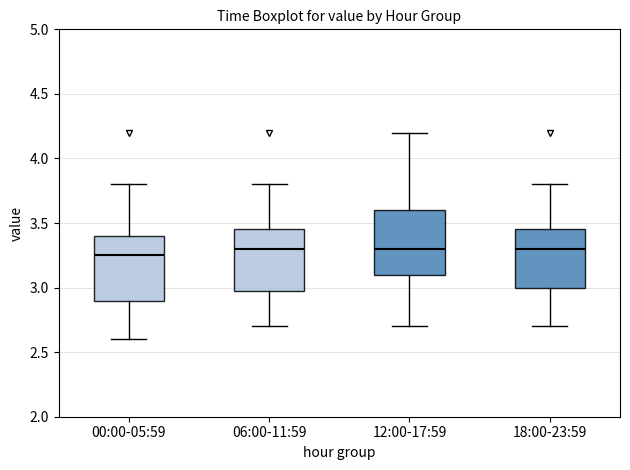

Where does the lower whisker of the box for 00:00-05:59 end on the y-axis? The values are not printed on the chart, so give them approximately, as read against the axis.

2.60